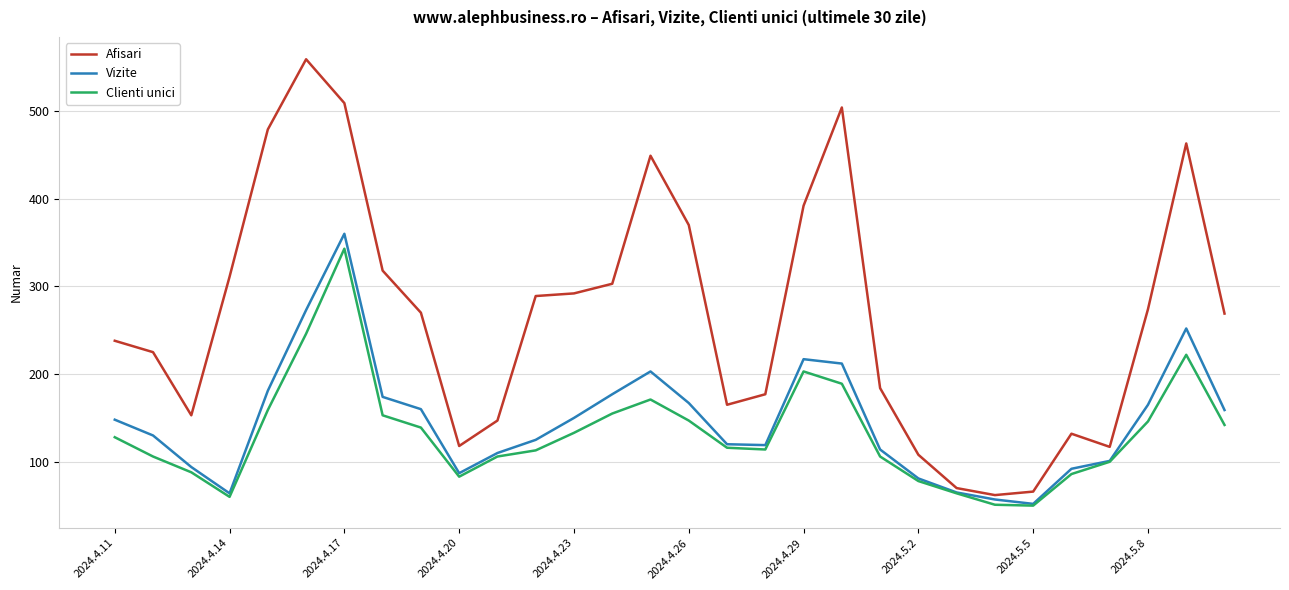

What is the minimum value for Afisari?

62